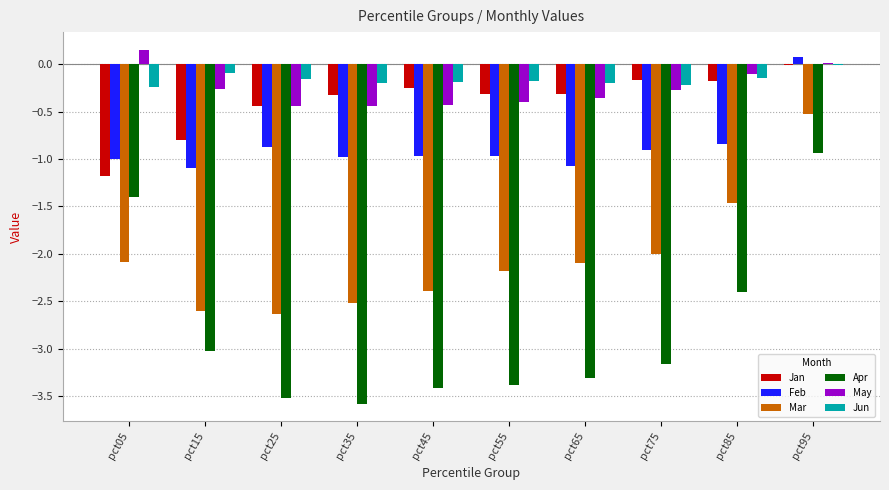

Is the value of Jun at pct15 greater than the value of Mar at pct35?

Yes